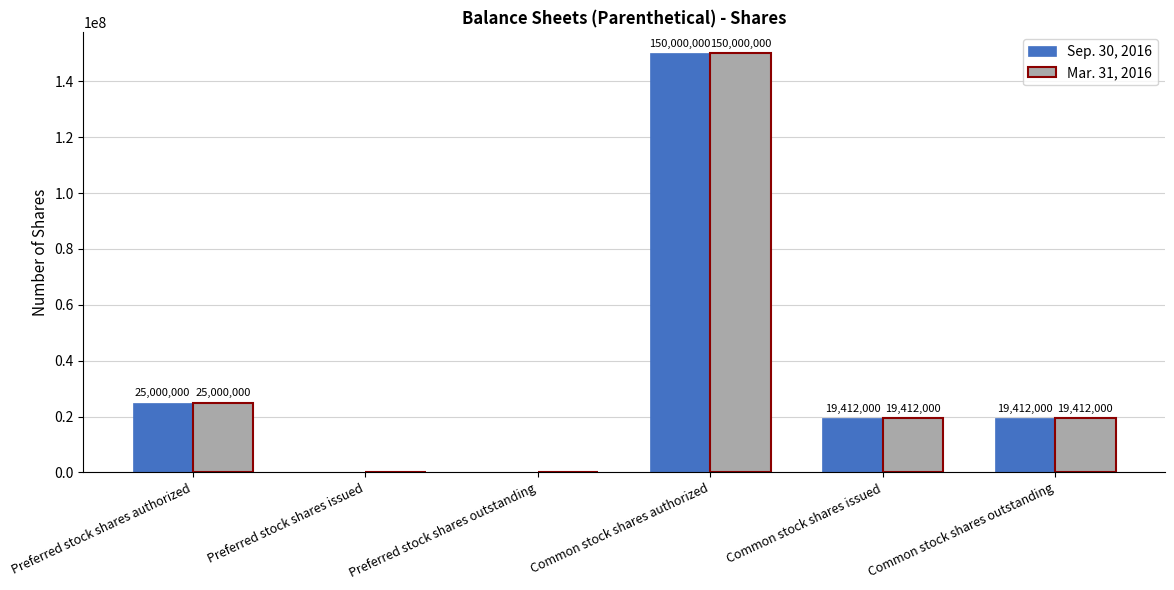

What is the average value of the Mar. 31, 2016 series?

35637333